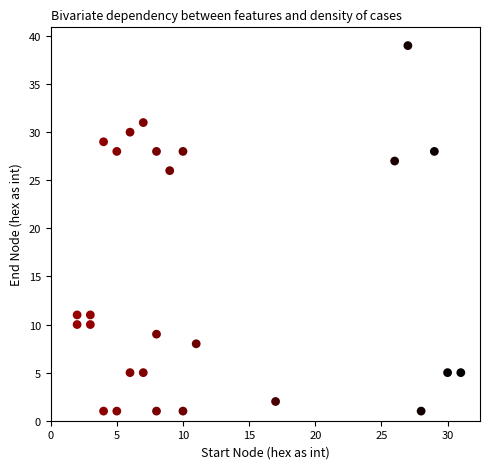

What Y value in the scatter plot is closest to 20?

26